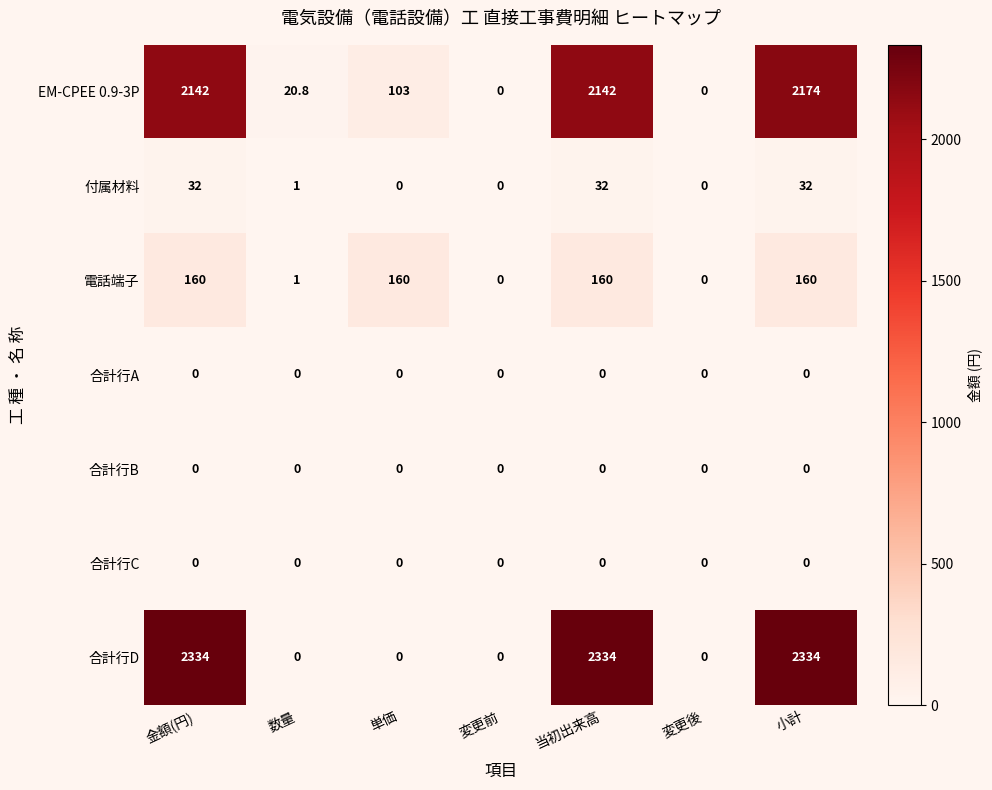

What is the maximum value for 電話端子?

160.0